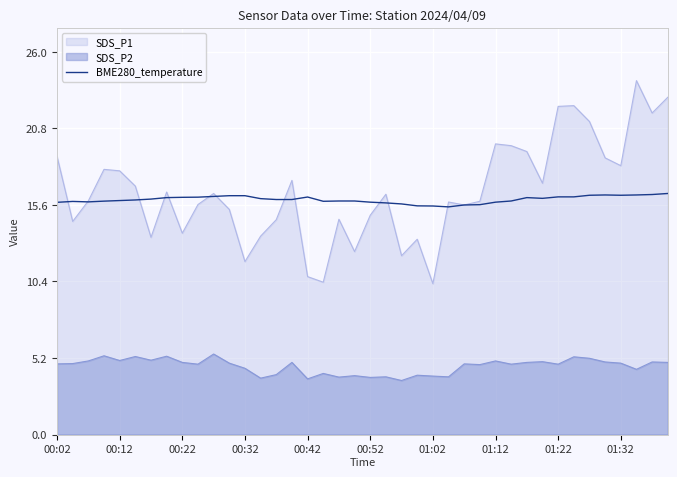

What is the maximum value shown in the chart?

24.1